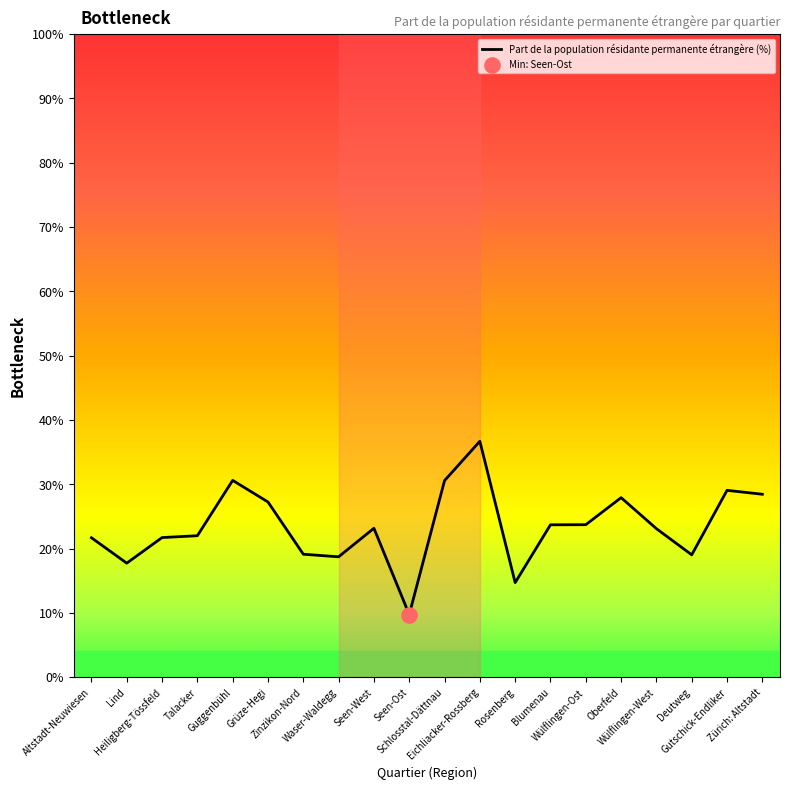

What is the change in value from Seen-West to Zürich: Altstadt?

+5.3